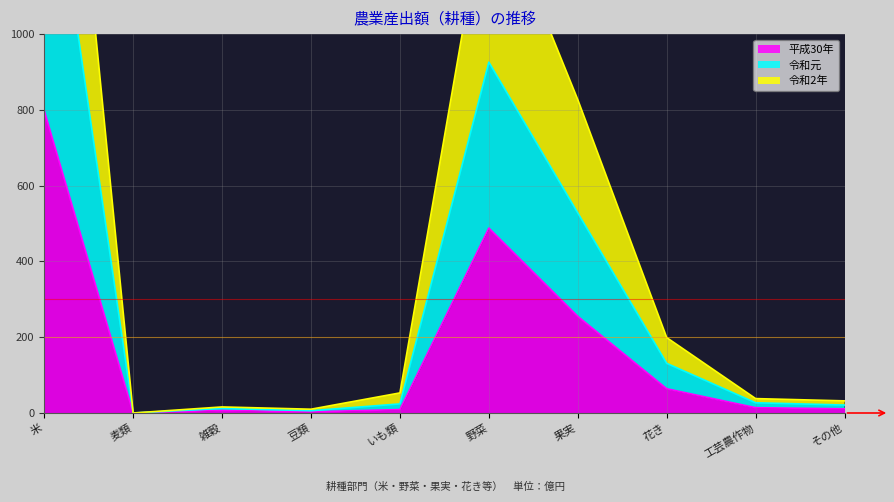

Where is the first local minimum for 平成30年?

麦類